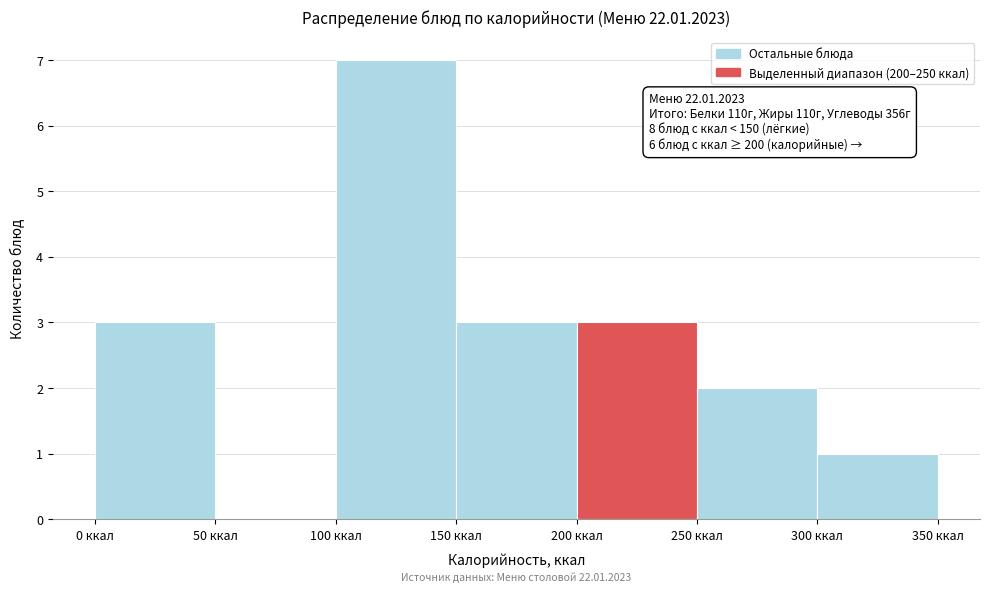

Which range on the x-axis has the tallest bar?

100 to 150